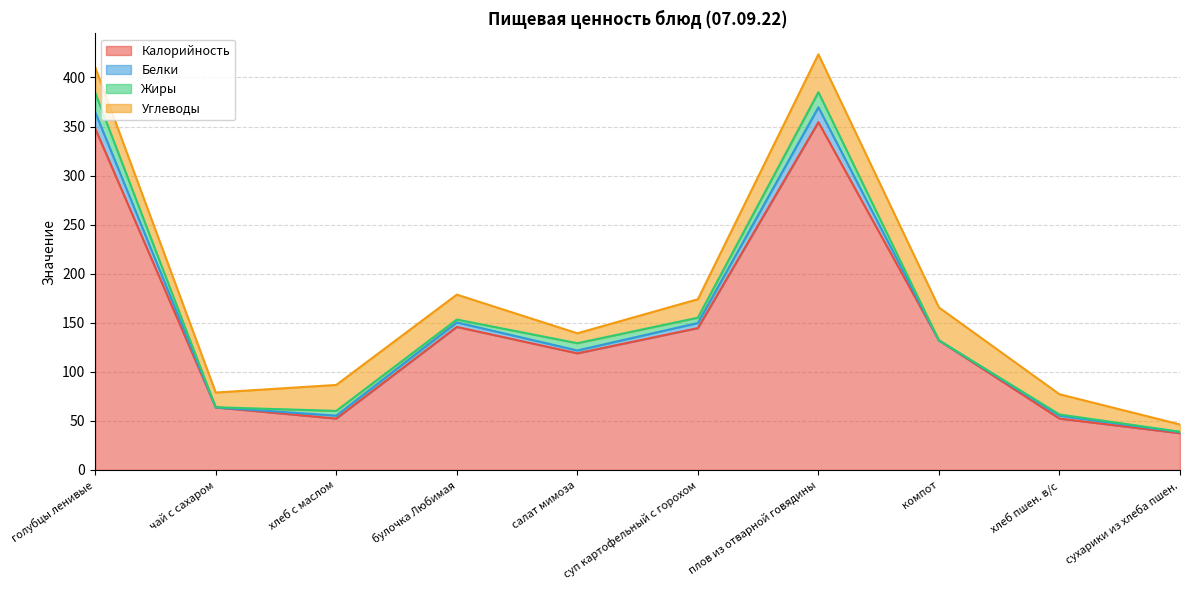

Reading right to left, transcribe all the data shown in this chart.

Калорийность: сухарики из хлеба пшен.=37.5	хлеб пшен. в/с=52.4	компот=132.0	плов из отварной говядины=354.4	суп картофельный с горохом=144.6	салат мимоза=118.9	булочка Любимая=145.8	хлеб с маслом=52.4	чай с сахаром=63.8	голубцы ленивые=348.0
Белки: сухарики из хлеба пшен.=1.1	хлеб пшен. в/с=3.0	компот=0.1	плов из отварной говядины=15.2	суп картофельный с горохом=5.2	салат мимоза=2.9	булочка Любимая=4.6	хлеб с маслом=3.0	чай с сахаром=0.0	голубцы ленивые=16.6
Жиры: сухарики из хлеба пшен.=0.4	хлеб пшен. в/с=1.2	компот=0.0	плов из отварной говядины=15.4	суп картофельный с горохом=5.4	салат мимоза=7.4	булочка Любимая=2.9	хлеб с маслом=4.8	чай с сахаром=0.1	голубцы ленивые=19.9
Углеводы: сухарики из хлеба пшен.=7.4	хлеб пшен. в/с=20.6	компот=33.5	плов из отварной говядины=38.6	суп картофельный с горохом=18.8	салат мимоза=10.1	булочка Любимая=25.4	хлеб с маслом=26.4	чай с сахаром=15.0	голубцы ленивые=26.0